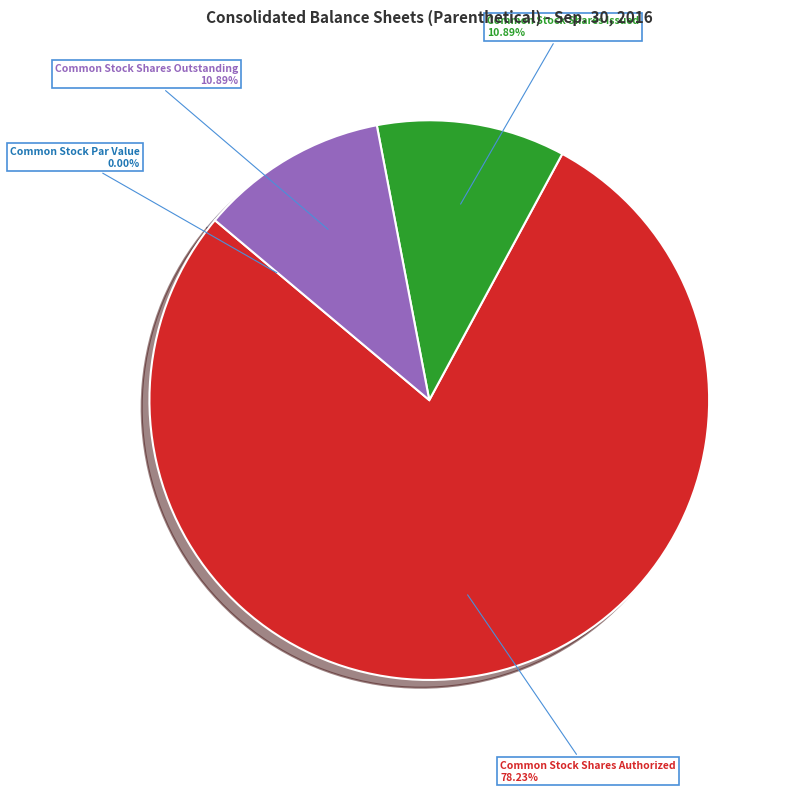

To the nearest percent, what is the difference between the Common Stock Shares Issued and Common Stock Shares Authorized slice percentages?

67%